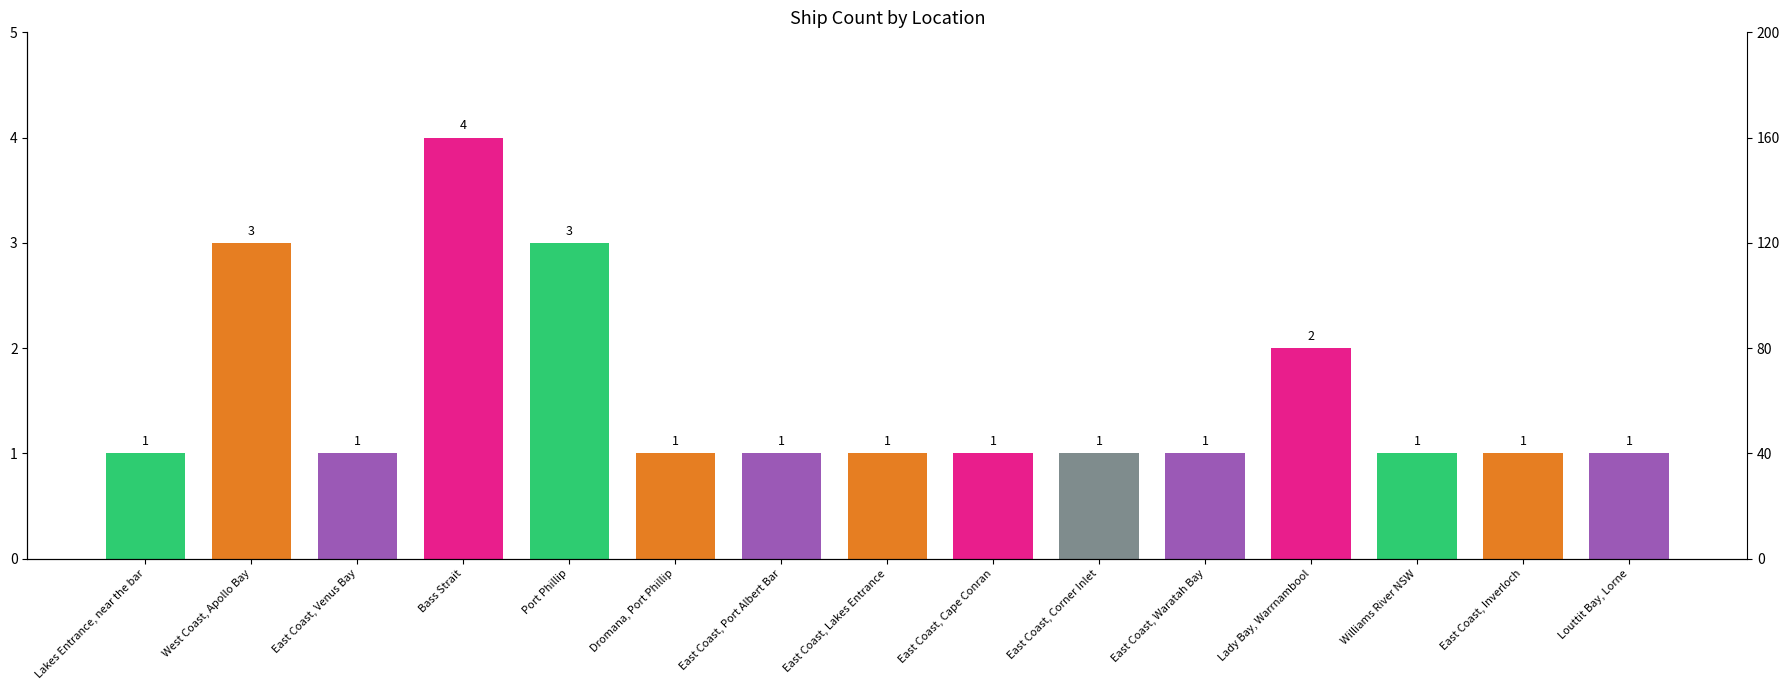

Rank the categories by value from lowest to highest.

Lakes Entrance, near the bar, East Coast, Venus Bay, Dromana, Port Phillip, East Coast, Port Albert Bar, East Coast, Lakes Entrance, East Coast, Cape Conran, East Coast, Corner Inlet, East Coast, Waratah Bay, Williams River NSW, East Coast, Inverloch, Louttit Bay, Lorne, Lady Bay, Warrnambool, West Coast, Apollo Bay, Port Phillip, Bass Strait